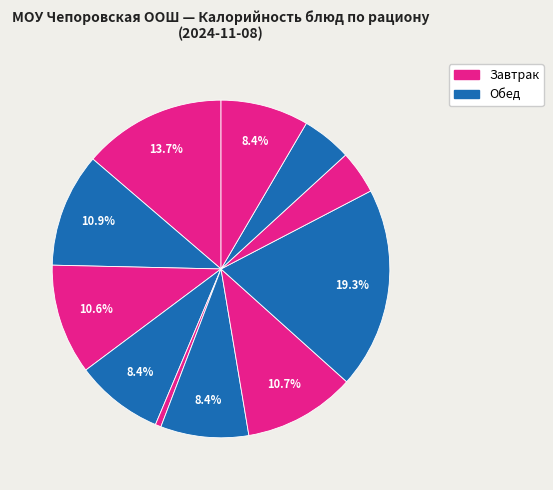

Count the number of slices in the pie.

11